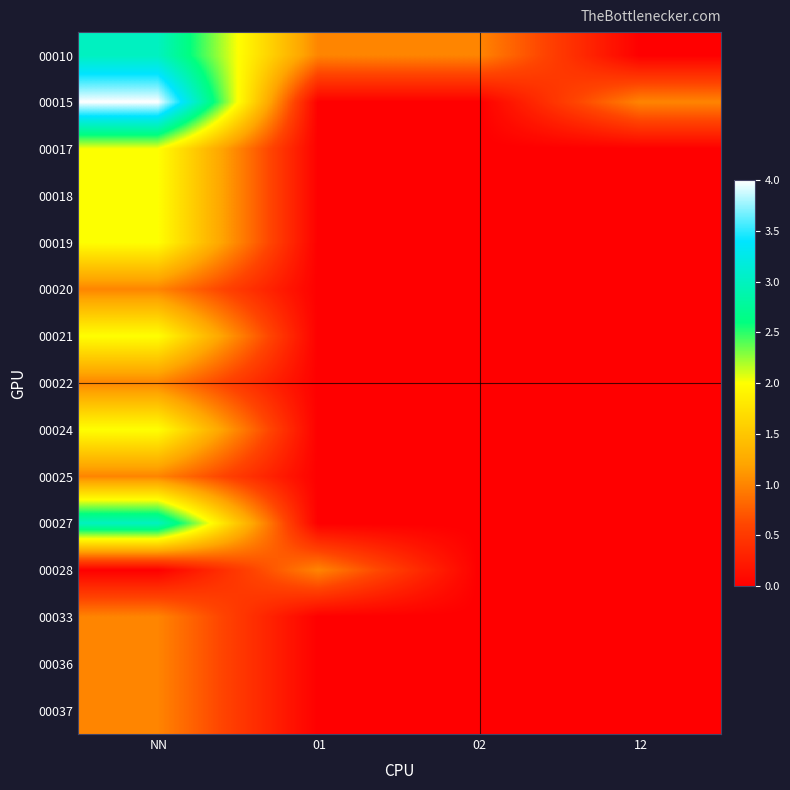

At how many categories does at least one series exceed 1?

1